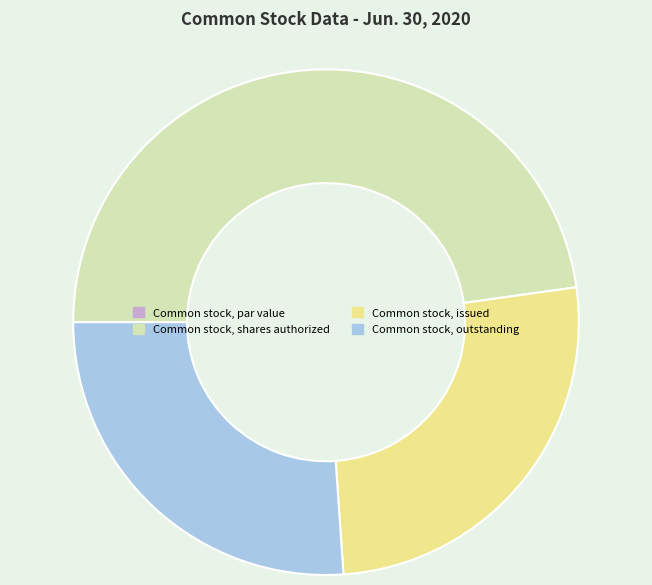

The Common stock, outstanding slice represents 16% of the pie. True or false?

False